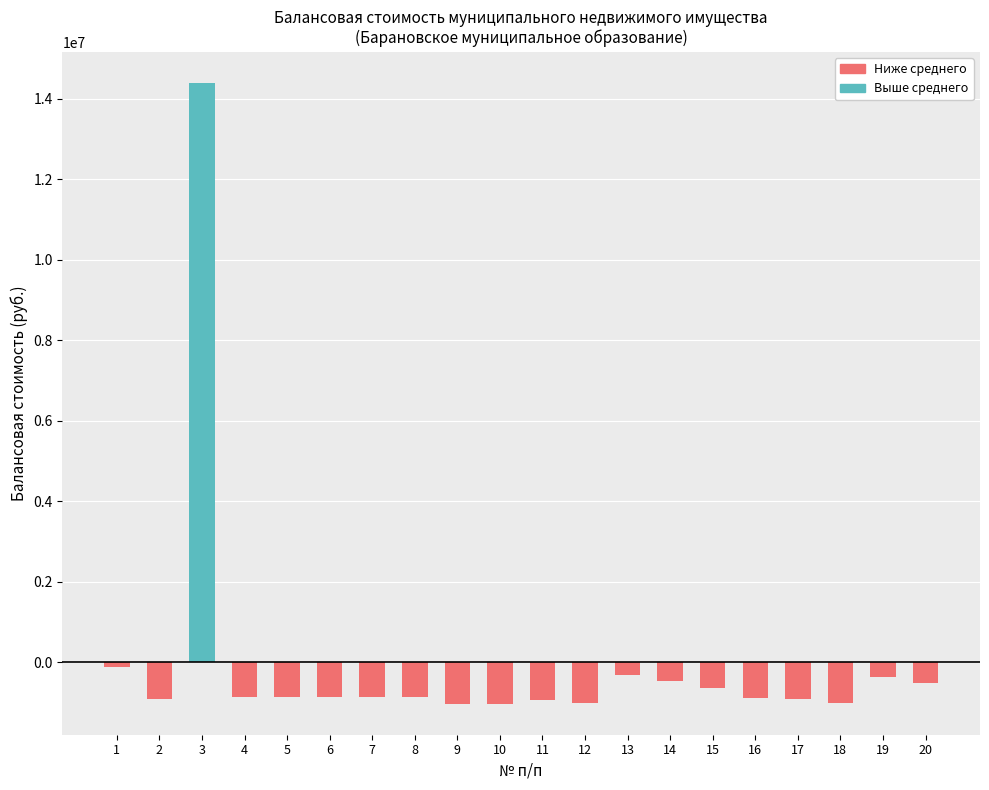

How many series are shown in this chart?

2